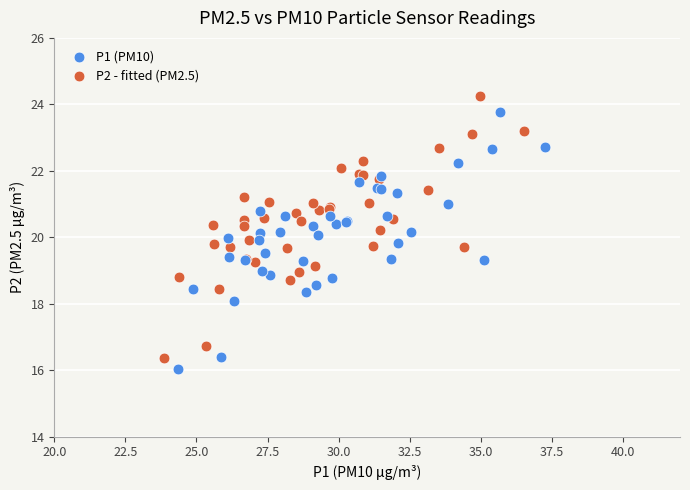

Which series reaches the maximum Y coordinate?

P2 - fitted (PM2.5)